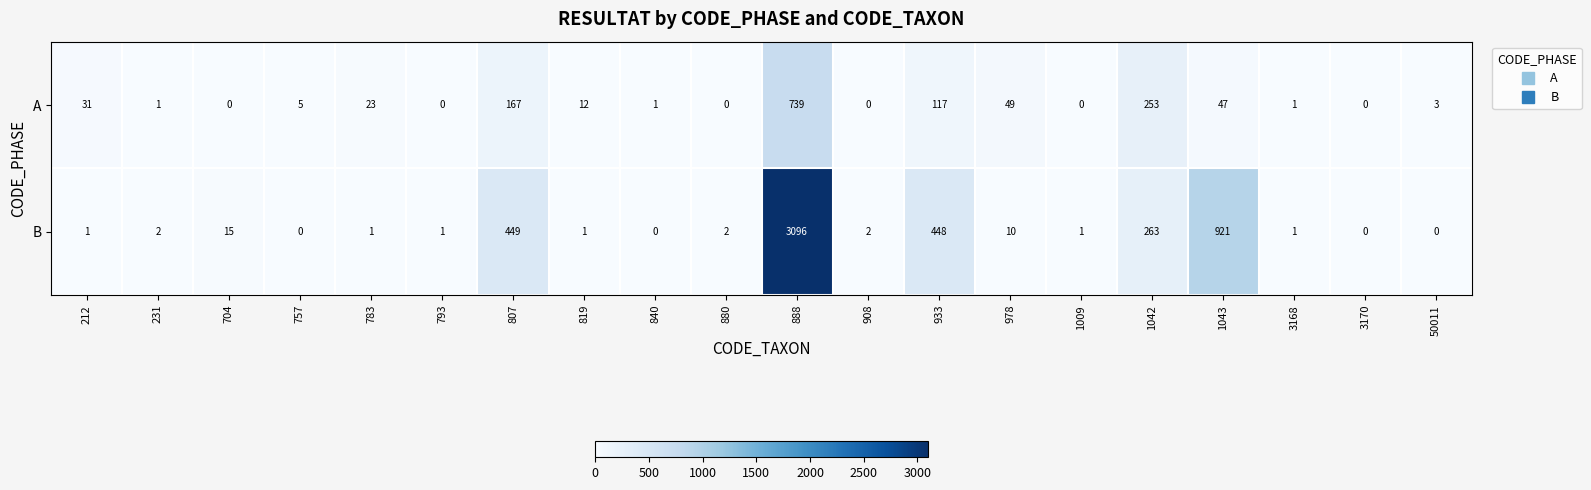

How many categories are shown in the chart?

20